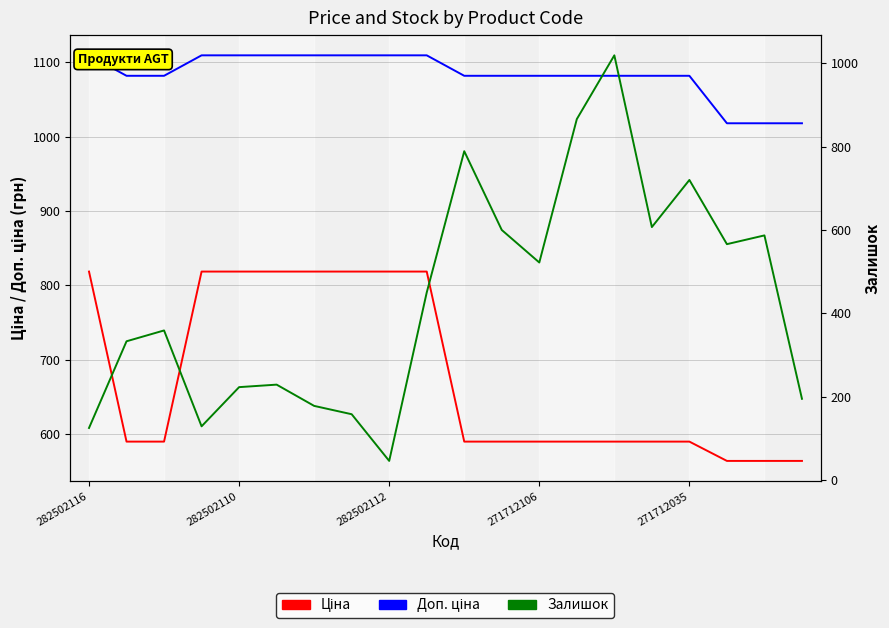

What is the sum of all Ціна values?

13549.0